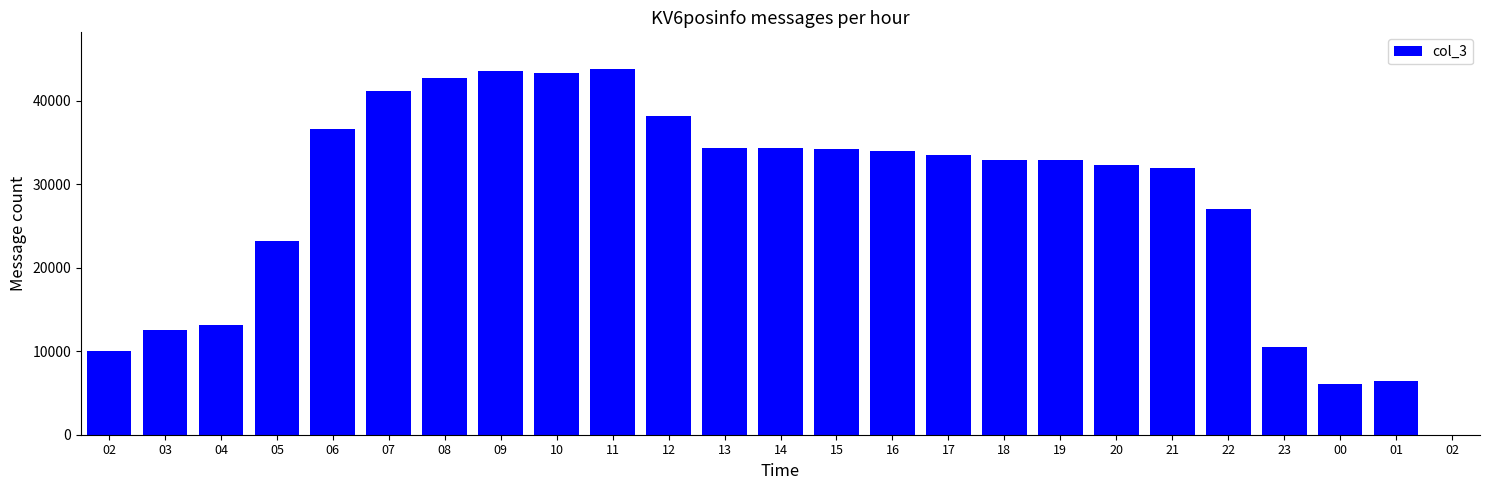

Reading right to left, transcribe all the data shown in this chart.

1	6417	6126	10534	27006	31932	32277	32897	32910	33532	33951	34230	34365	34361	38205	43785	43311	43504	42753	41166	36536	23197	13151	12555	9966